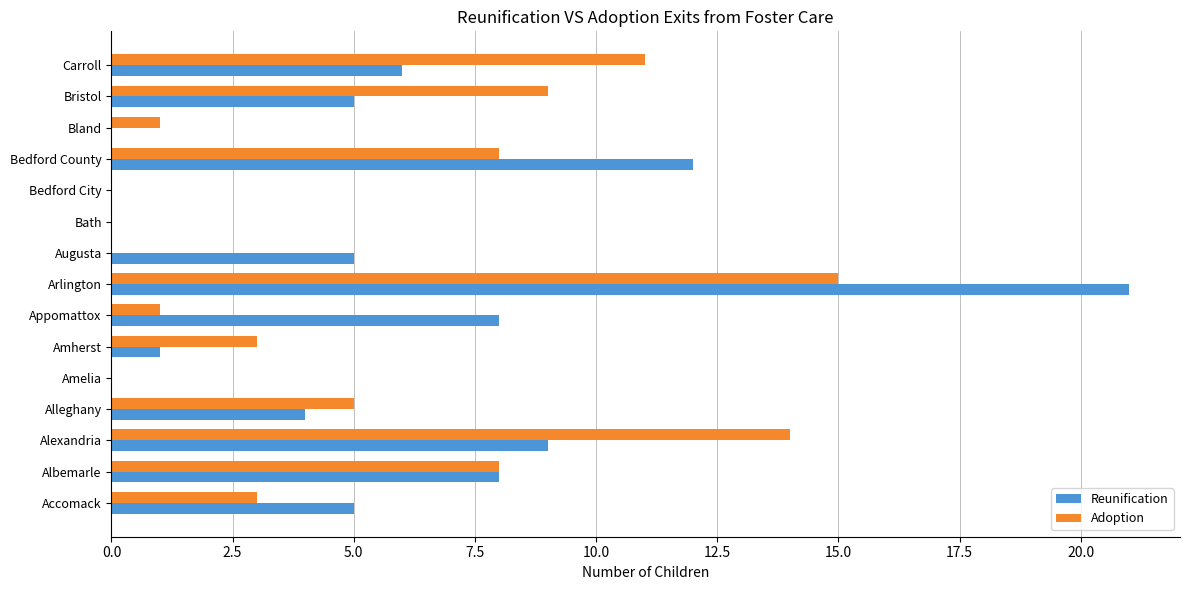

True or false: Reunification has a value of 4 at Albemarle.

False